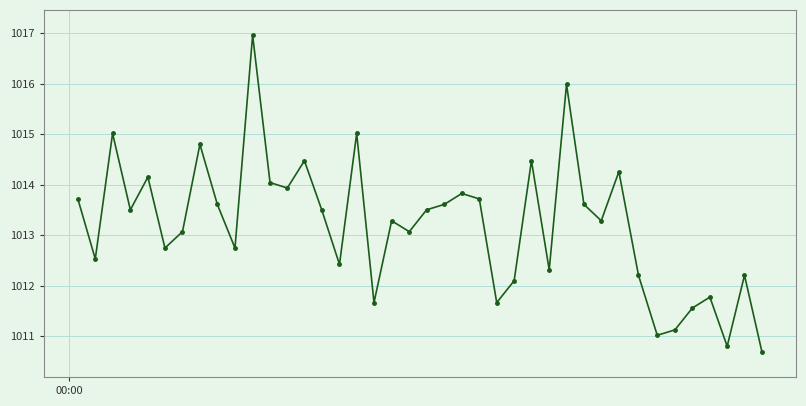

What is the value of the 3rd point from the left?

1015.0